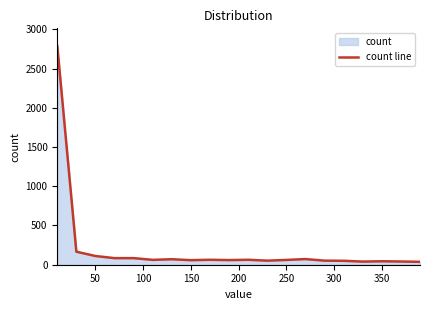

How many interior local peaks (higher than both neighbors) does the data have?

5